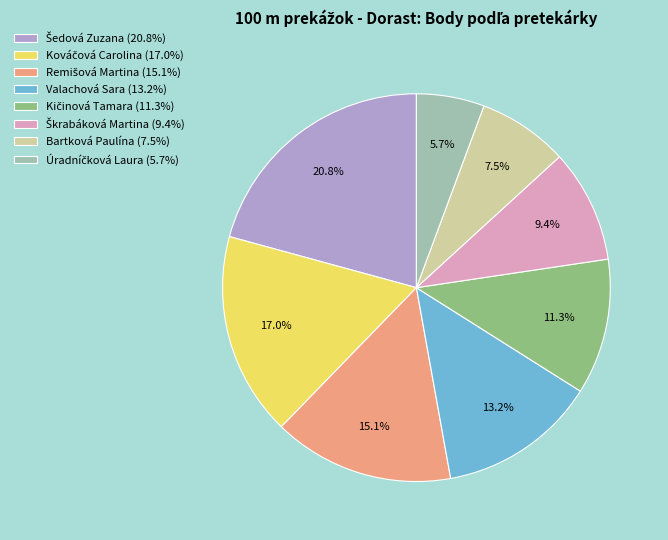

Is there any slice that represents more than half of the pie?

No